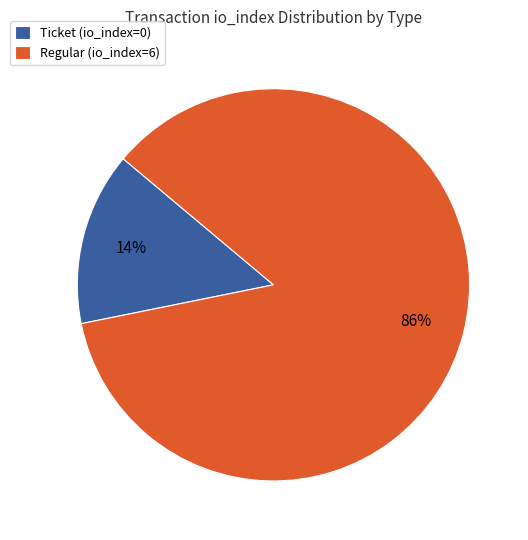

Rank the categories by value from lowest to highest.

Ticket, Regular